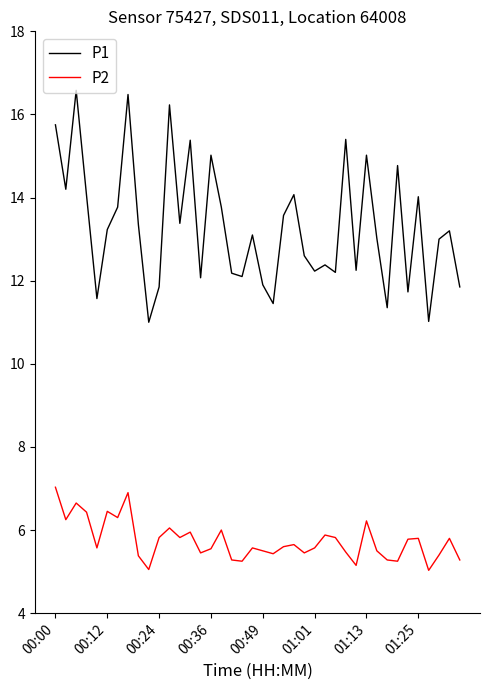

Which series has the largest total across all categories?

P1